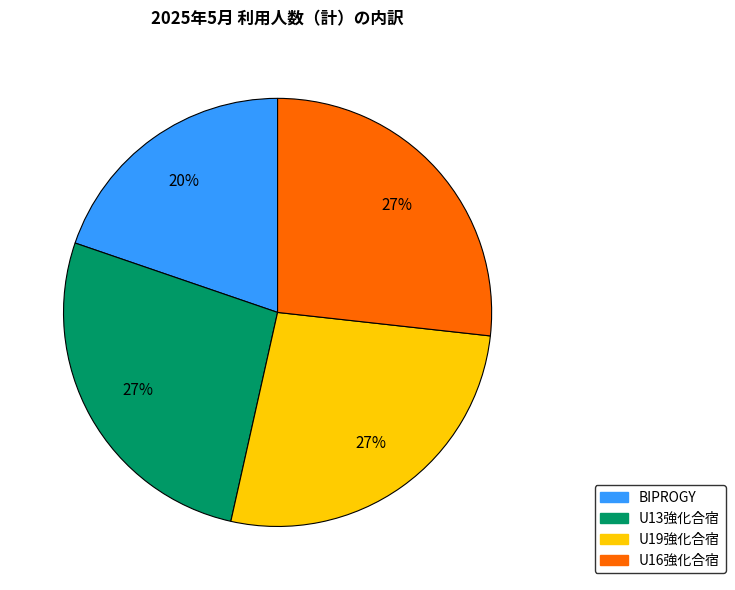

Is there any slice that represents more than half of the pie?

No